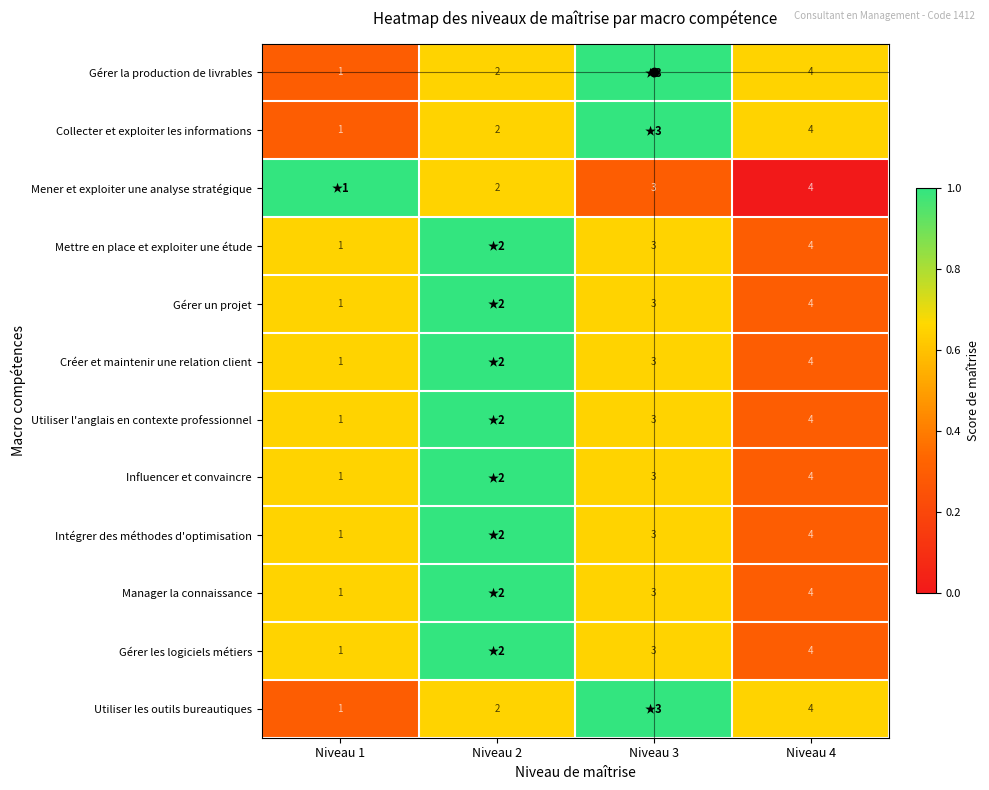

The Gérer la production de livrables series shows 0.3 at Niveau 1. True or false?

True